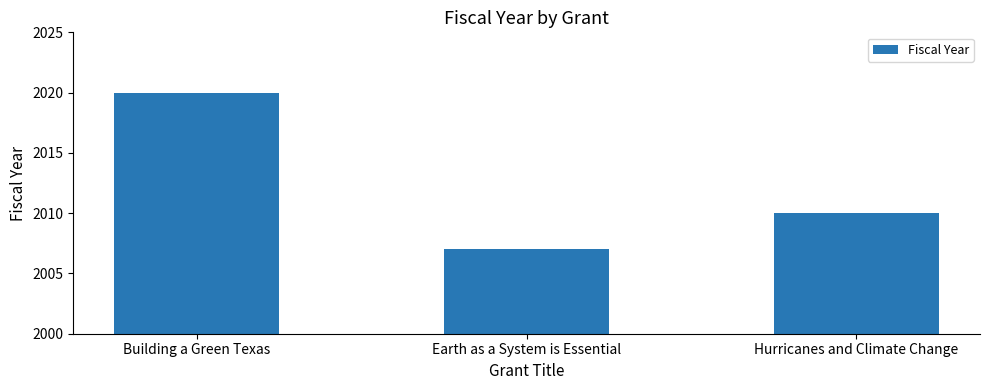

Rank the categories by value from lowest to highest.

Earth as a System is Essential, Hurricanes and Climate Change, Building a Green Texas